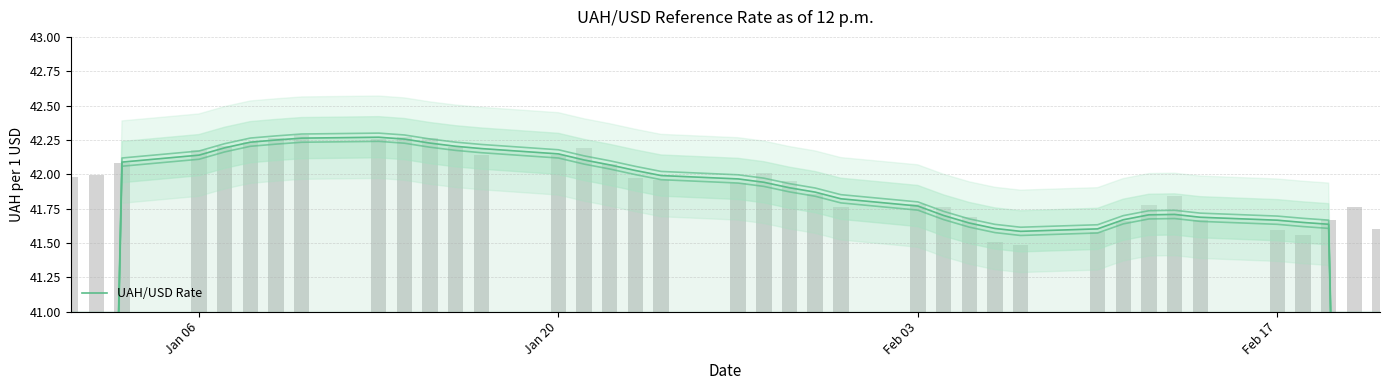

The chart shows a value of 74.9 at 17. True or false?

False